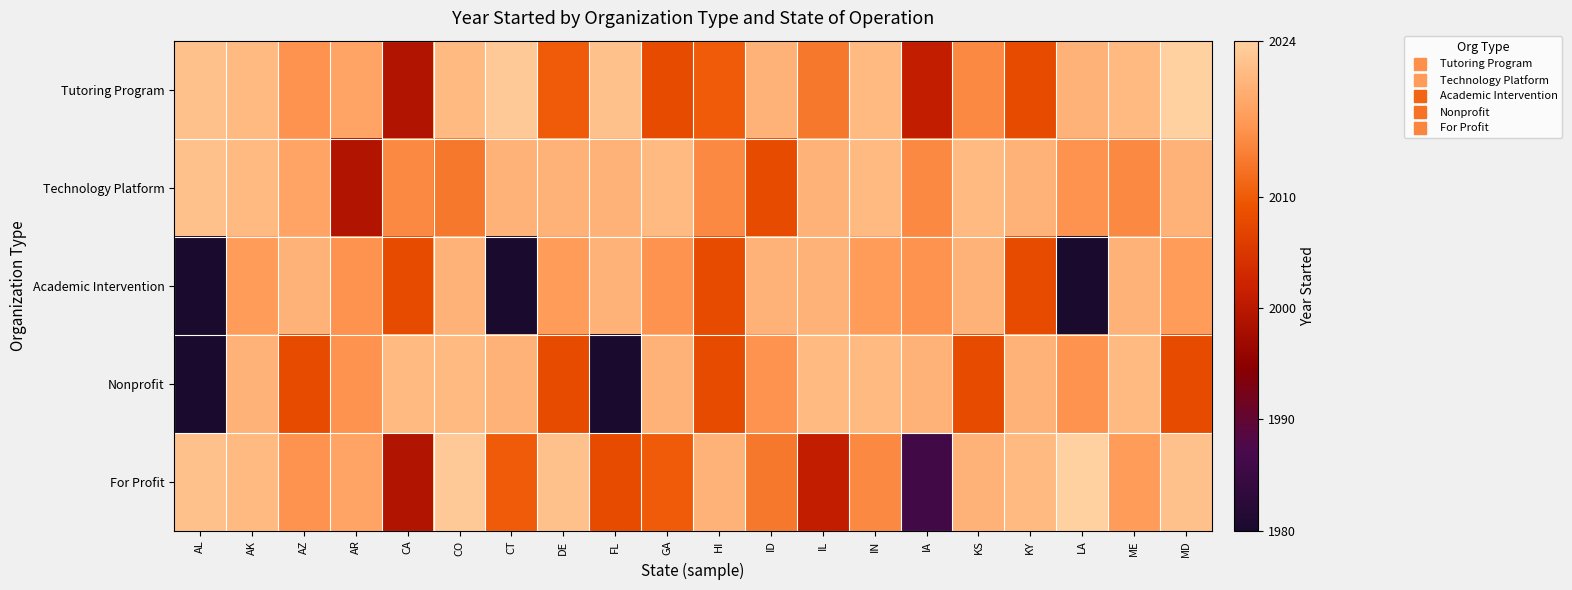

Reading right to left, extract all data points from this chart.

Tutoring Program: MD=2024	ME=2021	LA=2020	KY=2008	KS=2015	IA=2001	IN=2021	IL=2013	ID=2020	HI=2010	GA=2008	FL=2022	DE=2010	CT=2023	CO=2021	CA=1999	AR=2018	AZ=2016	AK=2021	AL=2022
Technology Platform: MD=2020	ME=2015	LA=2016	KY=2020	KS=2021	IA=2015	IN=2021	IL=2020	ID=2008	HI=2015	GA=2021	FL=2020	DE=2020	CT=2020	CO=2013	CA=2015	AR=1999	AZ=2018	AK=2021	AL=2022
Academic Intervention: MD=2017	ME=2020	LA=1980	KY=2008	KS=2020	IA=2016	IN=2017	IL=2020	ID=2020	HI=2008	GA=2016	FL=2020	DE=2017	CT=1980	CO=2020	CA=2008	AR=2016	AZ=2020	AK=2017	AL=1980
Nonprofit: MD=2008	ME=2021	LA=2016	KY=2020	KS=2008	IA=2020	IN=2021	IL=2021	ID=2016	HI=2008	GA=2020	FL=1980	DE=2008	CT=2020	CO=2021	CA=2021	AR=2016	AZ=2008	AK=2020	AL=1980
For Profit: MD=2022	ME=2017	LA=2024	KY=2021	KS=2020	IA=1986	IN=2015	IL=2001	ID=2013	HI=2020	GA=2010	FL=2008	DE=2022	CT=2010	CO=2023	CA=1999	AR=2018	AZ=2016	AK=2021	AL=2022